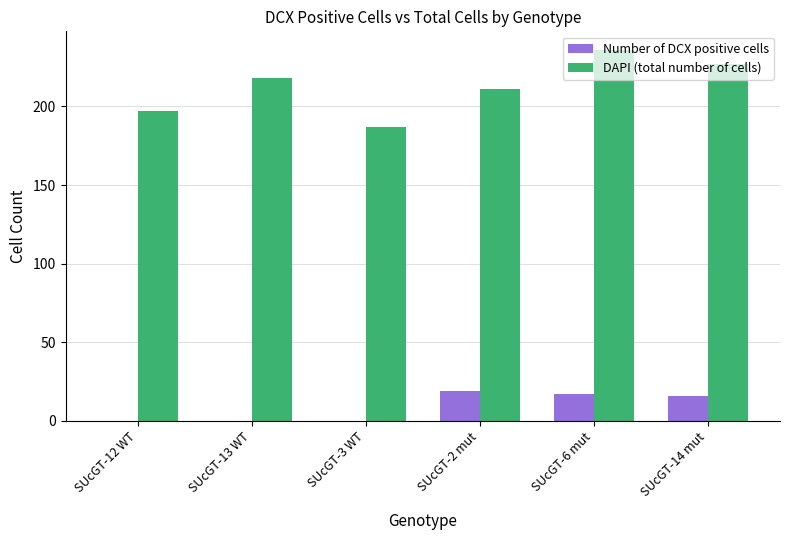

What is the total value across all series at SUcGT-3 WT?

187